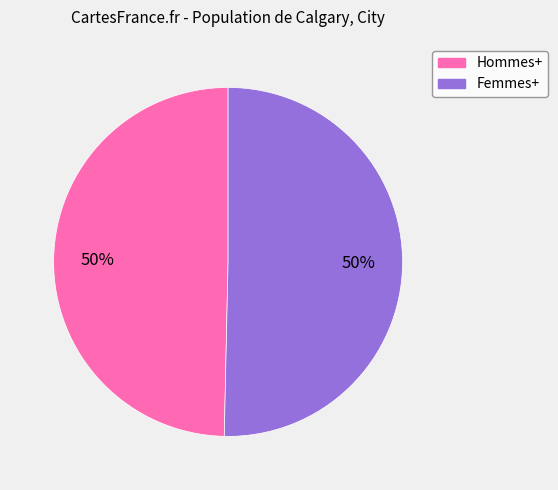

What is the ratio of the value at Hommes+ to the value at Femmes+?

1.0